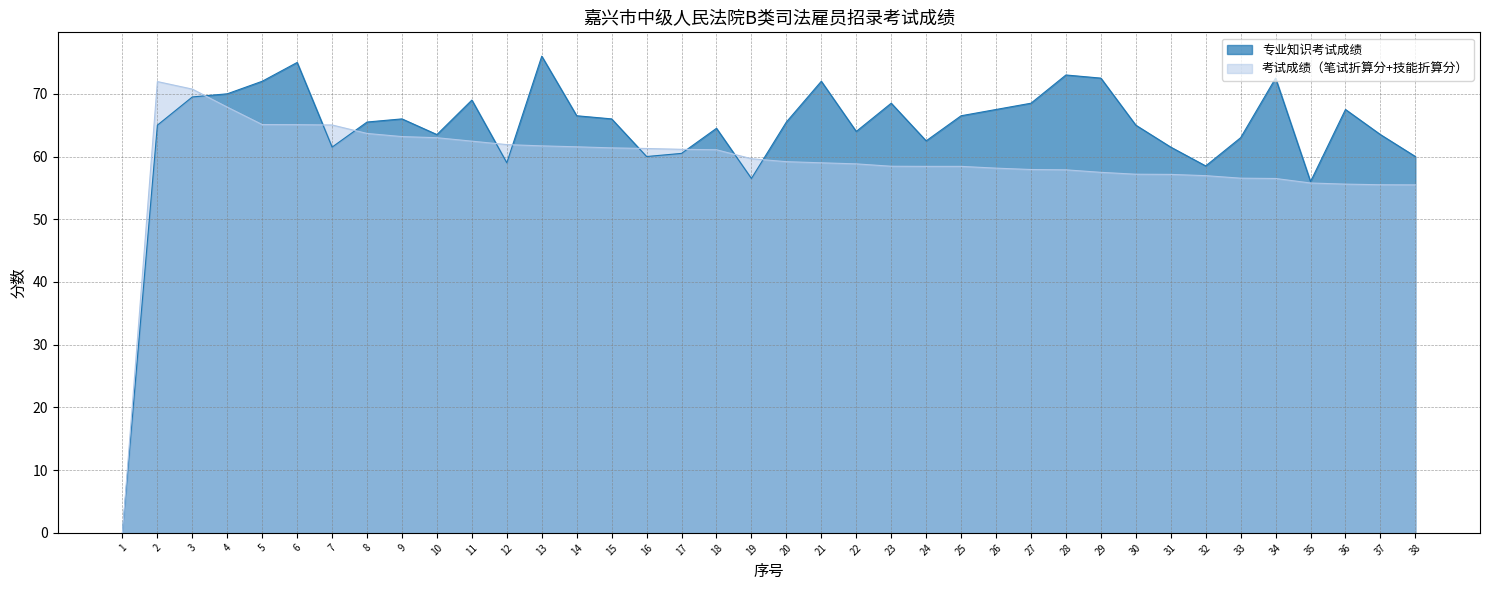

How many intersections are there between 专业知识考试成绩 and 考试成绩（笔试折算分+技能折算分）?

9